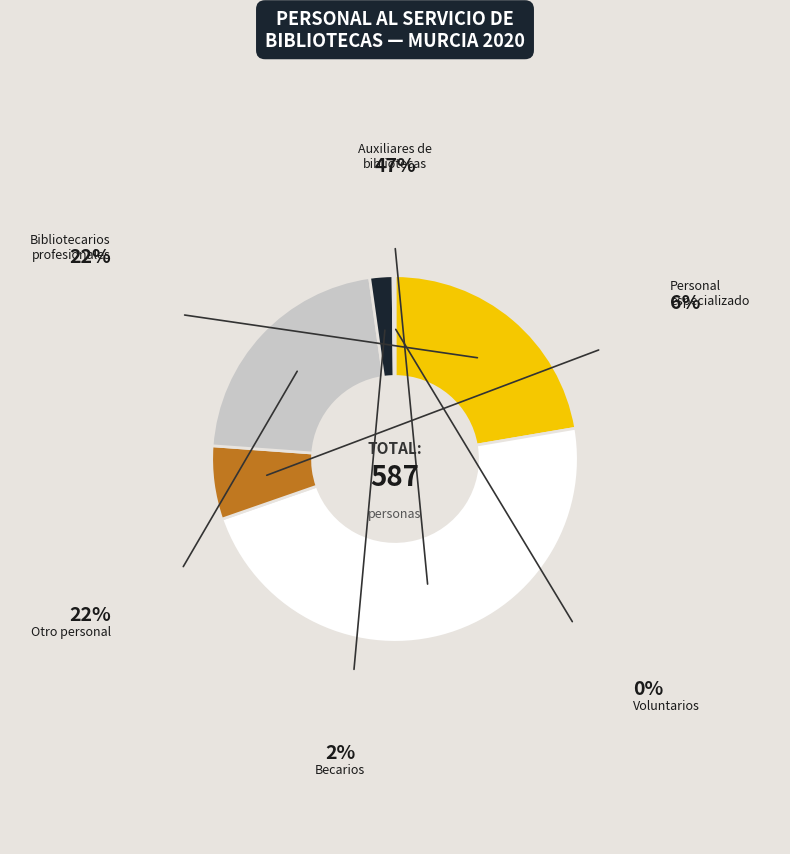

Does any single category account for the majority?

No